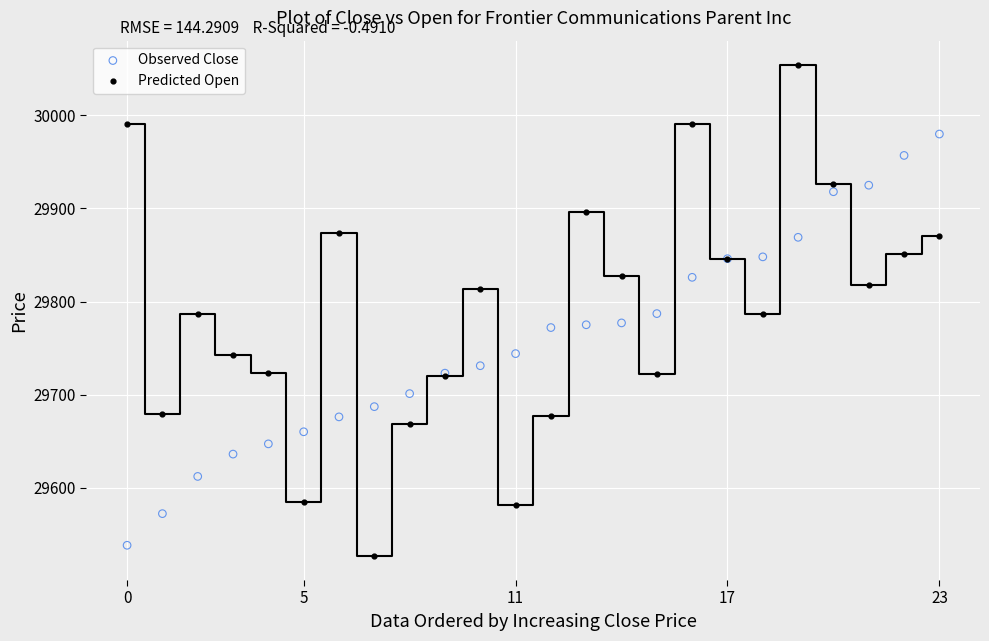

Which series has the largest Y range (max minus min)?

Predicted Open